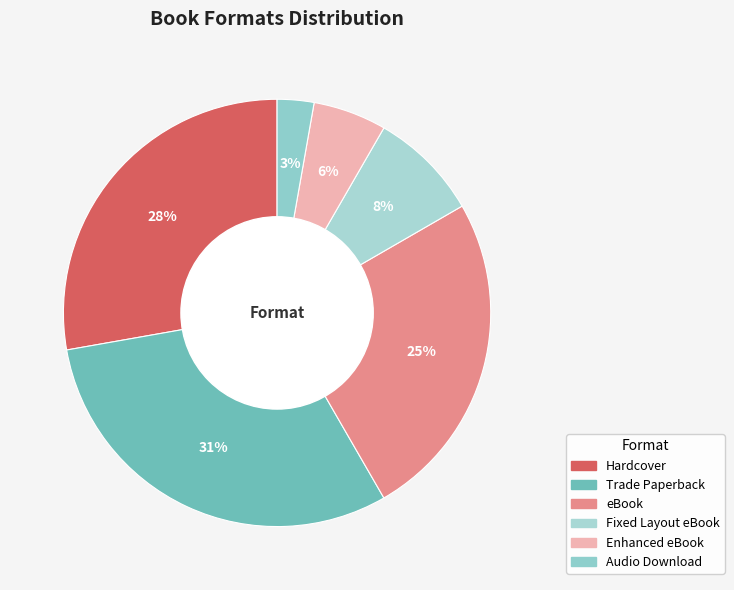

How many segments does this pie chart have?

6